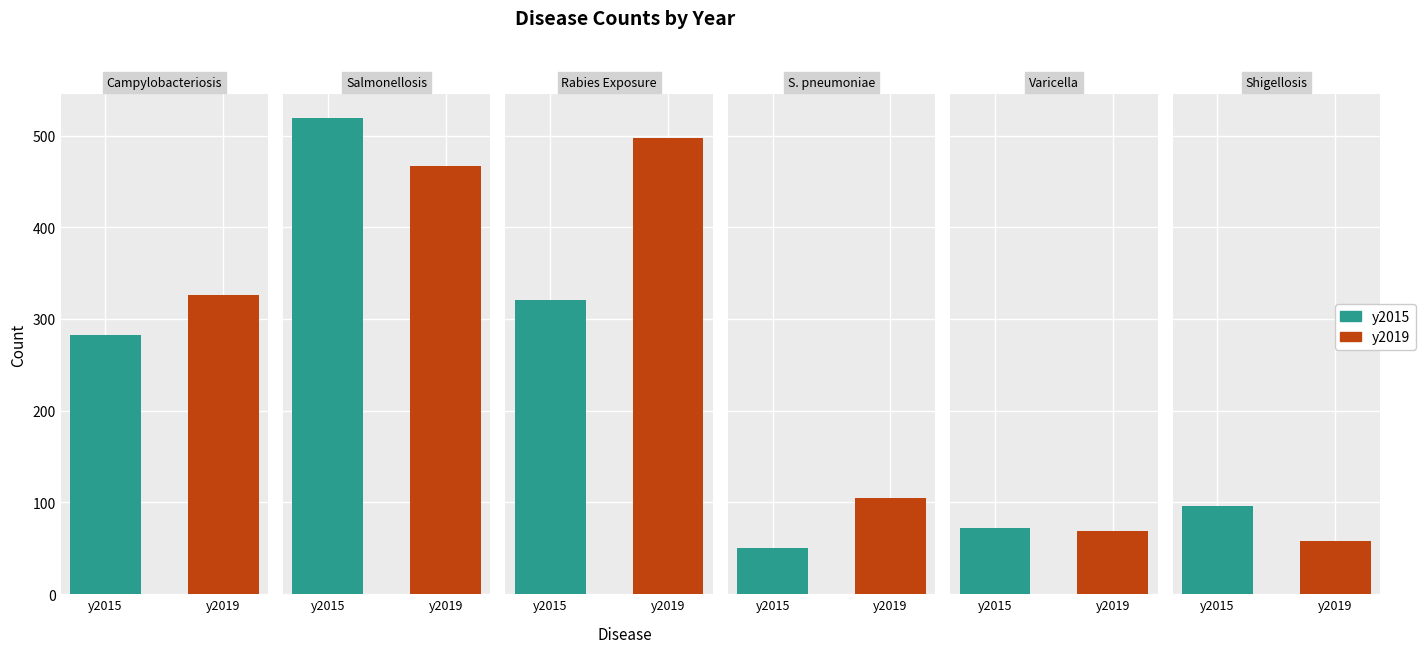

What is the spread (max minus min) of values at 3?

55